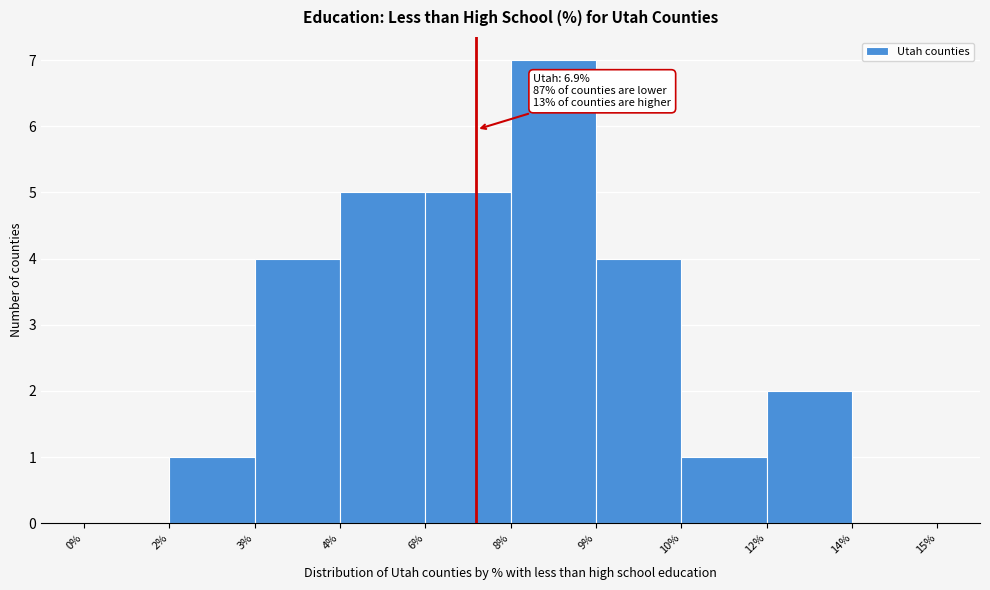

Reading right to left, transcribe all the data shown in this chart.

14%=0	12%=2	10%=1	9%=4	8%=7	6%=5	4%=5	3%=4	2%=1	0%=0